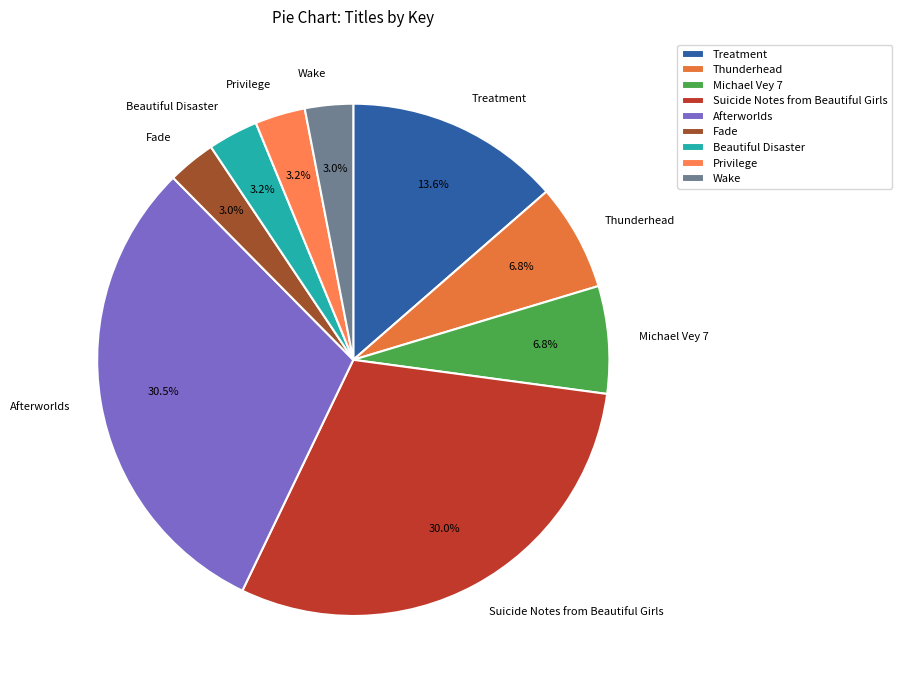

To the nearest percent, what is the difference between the largest and smallest slice percentages?

27%